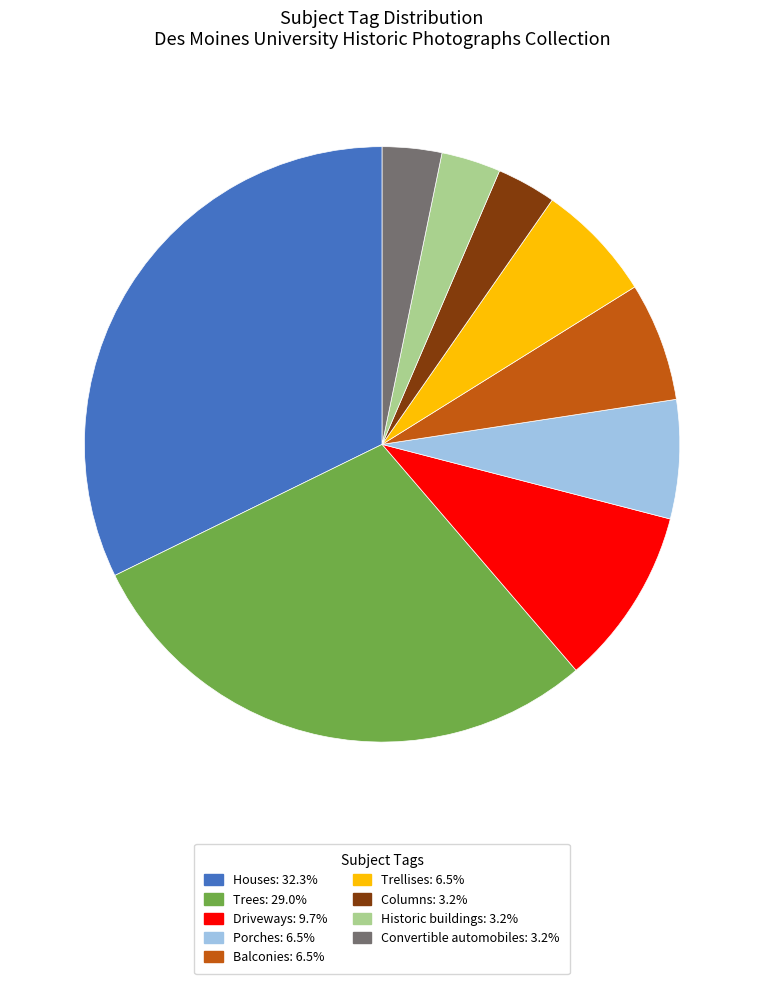

Which category has the biggest portion of the pie?

Houses